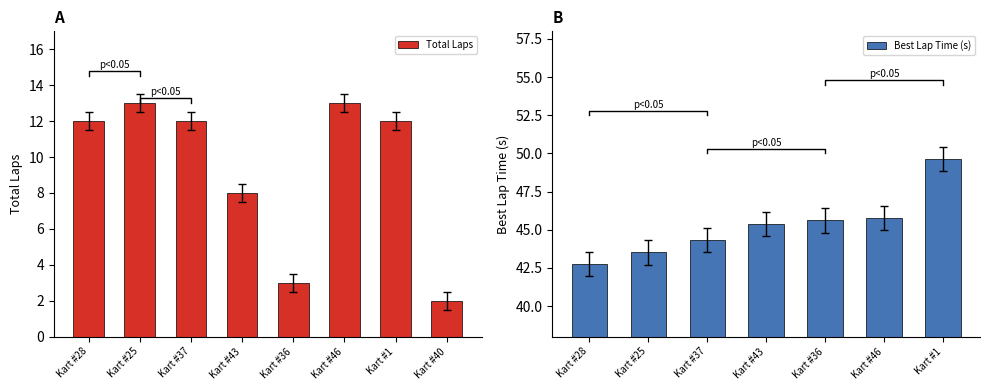

List the labels in order of value, smallest first.

Kart #40, Kart #36, Kart #43, Kart #28, Kart #37, Kart #1, Kart #25, Kart #46